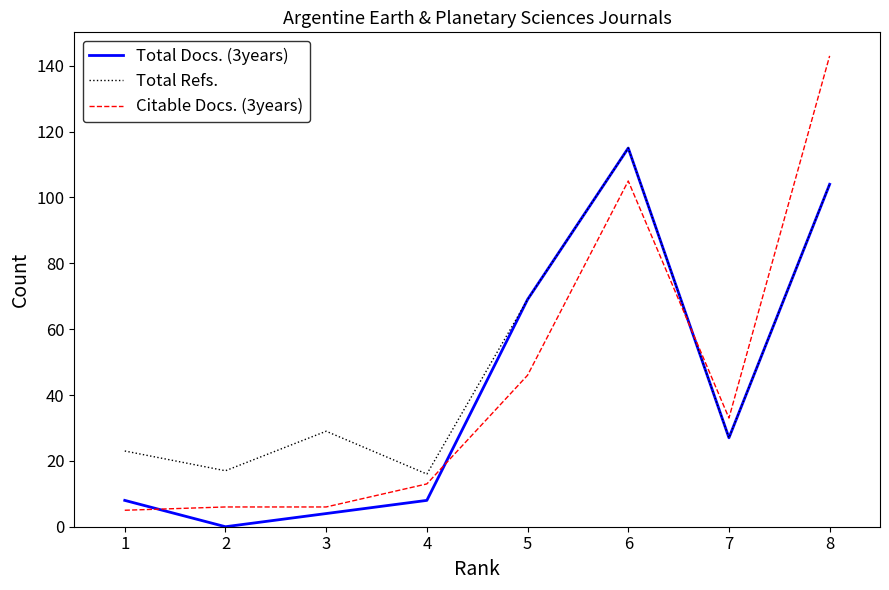

At which label is Citable Docs. (3years) closest to 74?

5